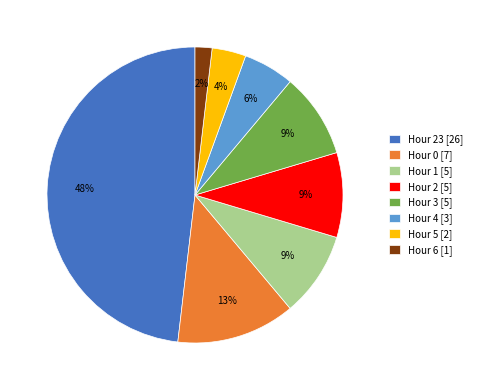

To the nearest percent, what is the combined percentage of Hour 23 [26] and Hour 3 [5]?

57%